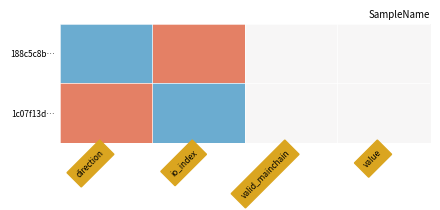

Reading left to right, what are all the values shown in this chart?

188c5c8b…: direction=-1	io_index=1	valid_mainchain=0	value=0
1c07f13d…: direction=1	io_index=-1	valid_mainchain=0	value=0